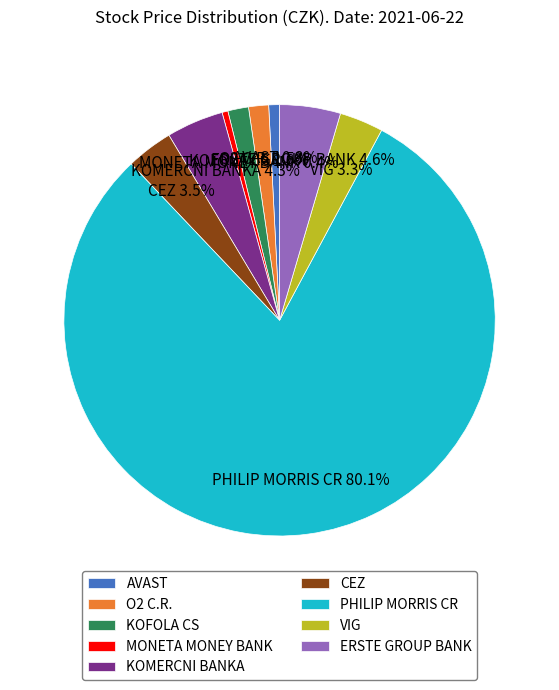

Which slice is the largest?

PHILIP MORRIS CR